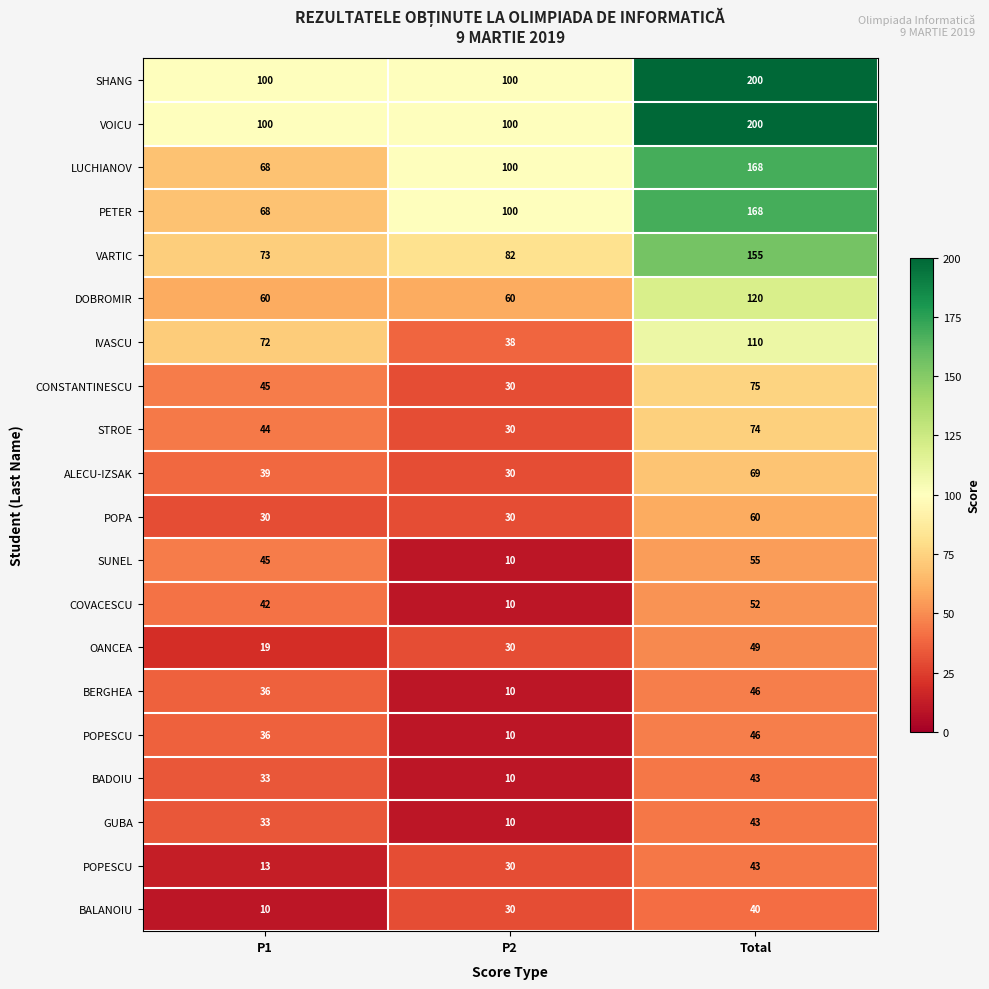

Which label corresponds to the smallest value in the chart?

P2